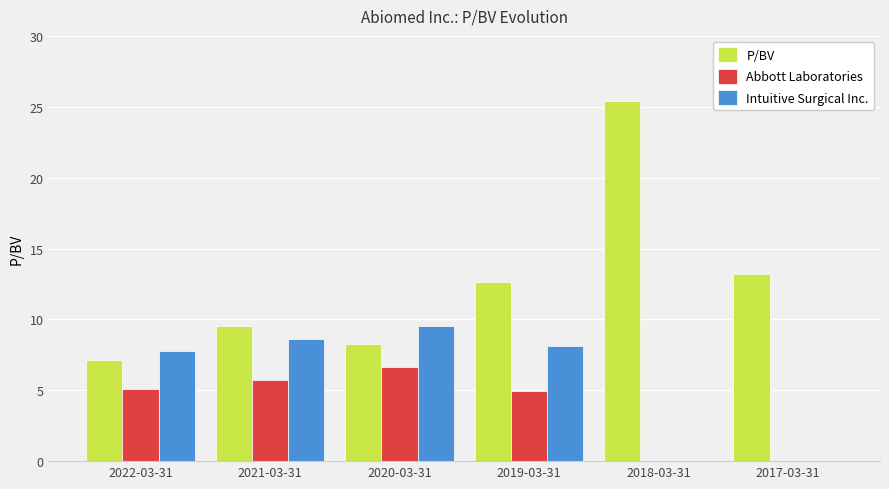

Which category has the highest value across all series?

2018-03-31